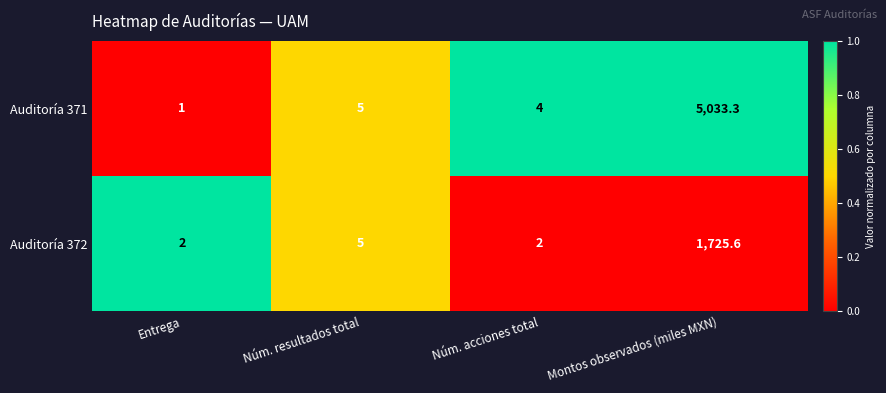

What is the difference between the Auditoría 372 values at Entrega and Montos observados (miles MXN)?

1723.6